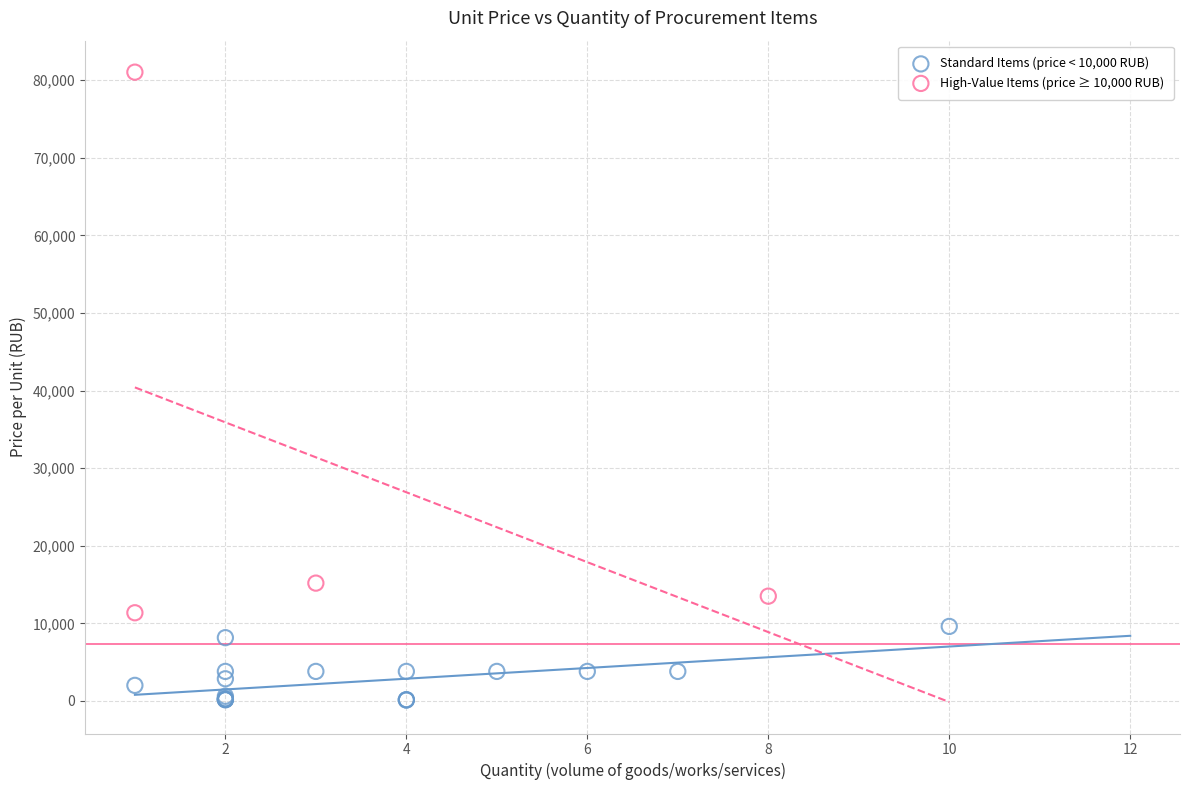

Which series contains the lowest Y value?

Standard Items (price < 10,000 RUB)